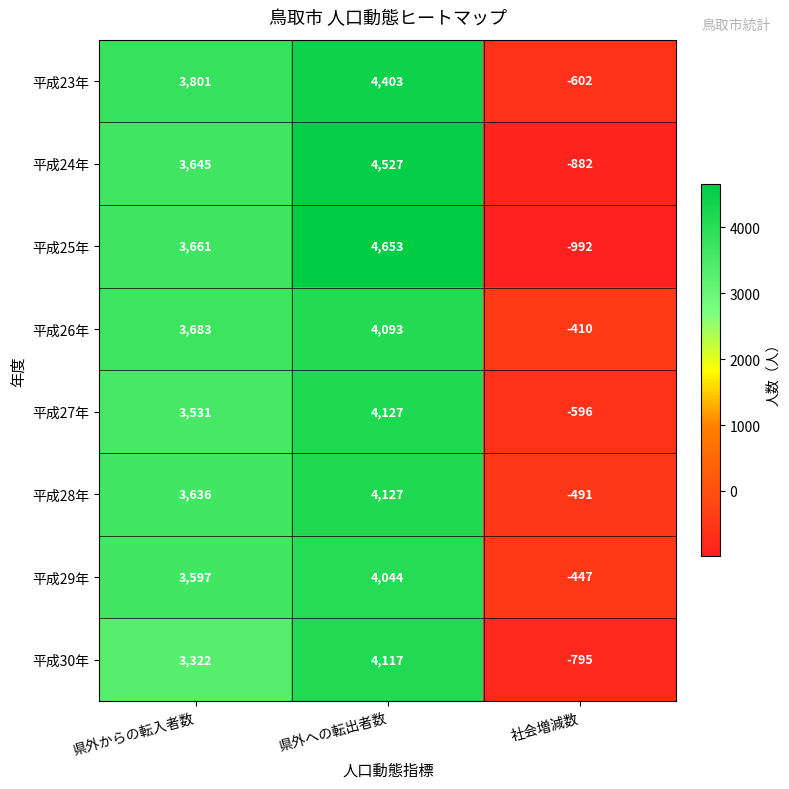

How many values in the 平成29年 series are below 3597?

1